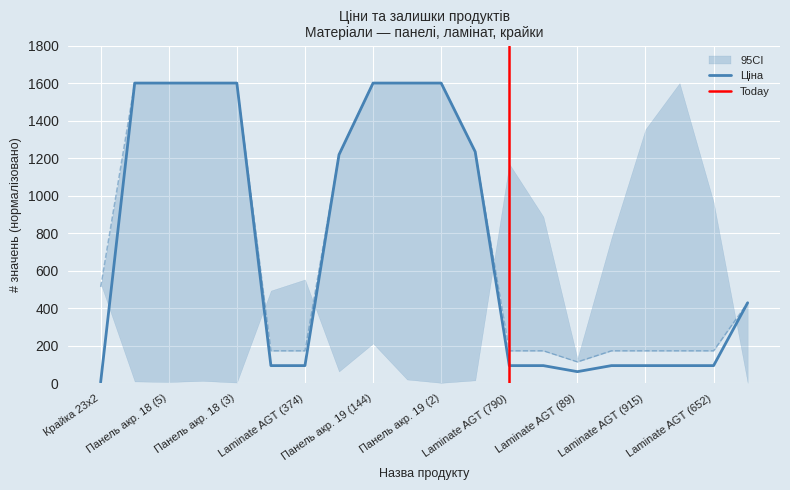

True or false: Ціна has a value of 1600.0 at Панель акр. 19 (144).

True